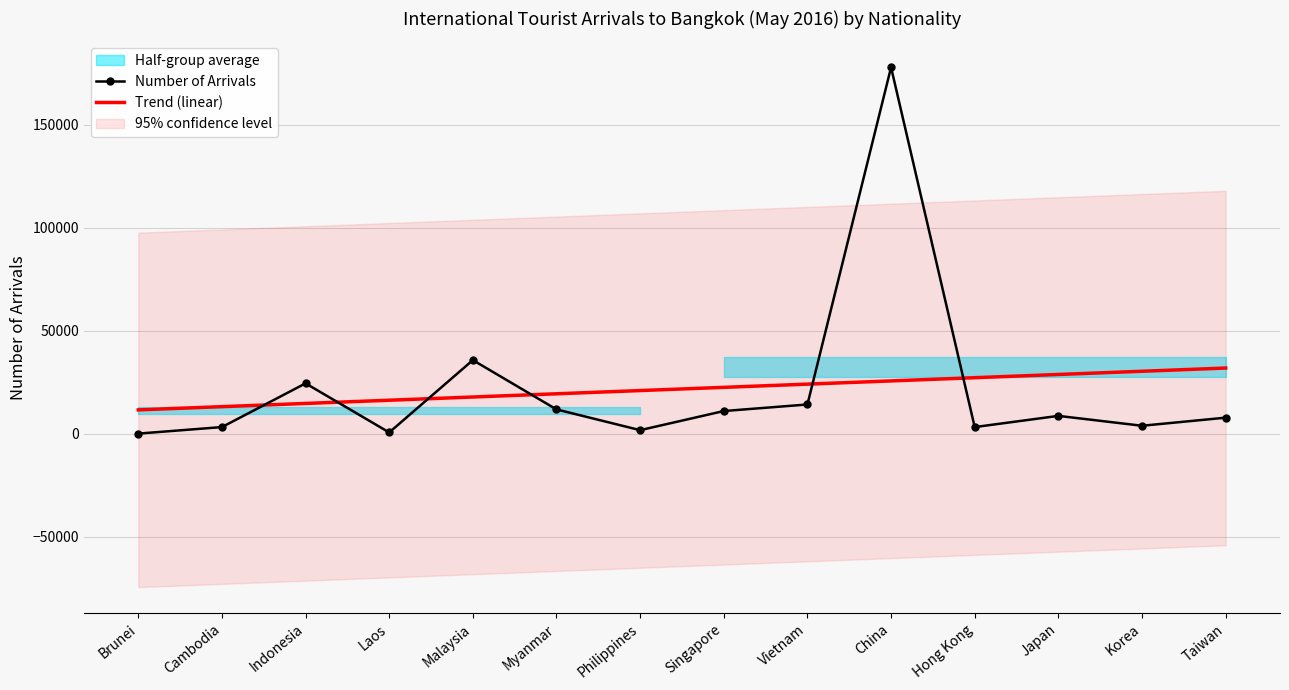

Reading right to left, extract all data points from this chart.

Number of Arrivals: 7806.0	3887.0	8681.0	3243.0	177936.0	14217.0	11031.0	1745.0	11819.0	35758.0	633.0	24473.0	3239.0	75.0
Trend (linear): 31912.3	30349.3	28786.4	27223.4	25660.5	24097.5	22534.5	20971.6	19408.6	17845.7	16282.7	14719.8	13156.8	11593.9